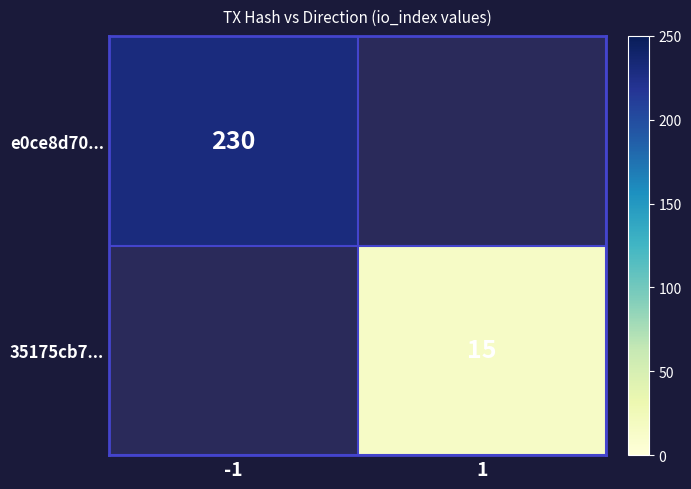

Is it true that 35175cb7... equals 15 at 1?

True